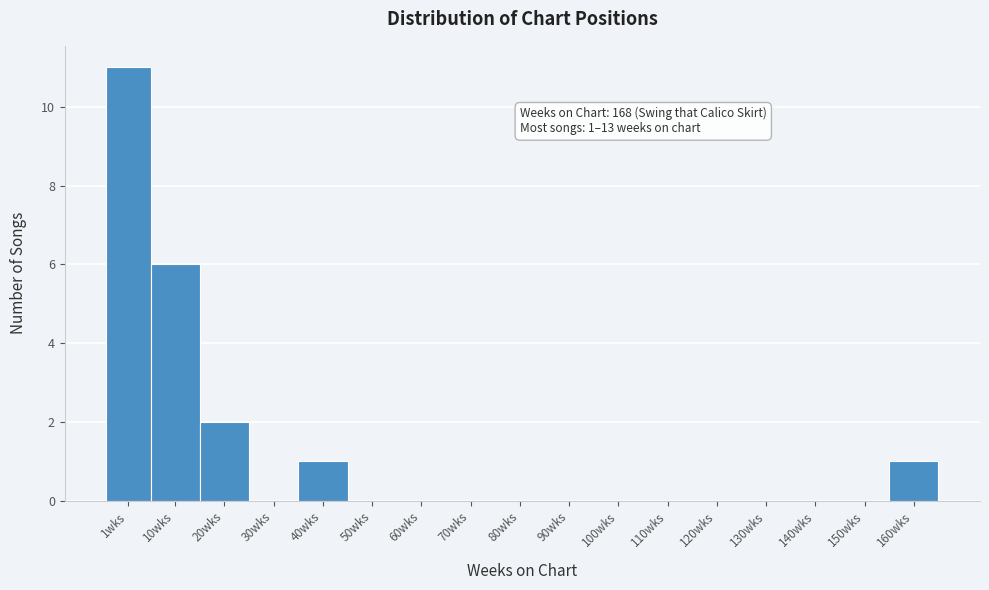

Reading right to left, extract all data points from this chart.

160wks=1	150wks=0	140wks=0	130wks=0	120wks=0	110wks=0	100wks=0	90wks=0	80wks=0	70wks=0	60wks=0	50wks=0	40wks=1	30wks=0	20wks=2	10wks=6	1wks=11